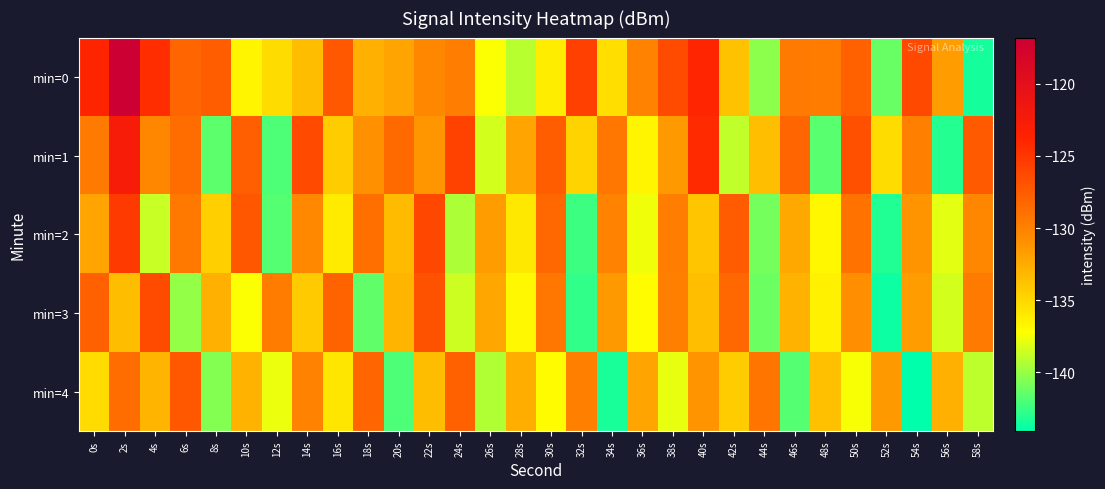

Which has a higher value, 24s or 10s?

24s